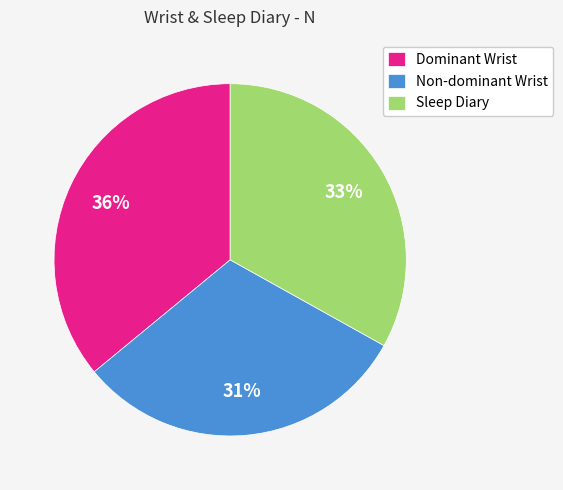

What is the largest slice in the pie chart?

Dominant Wrist